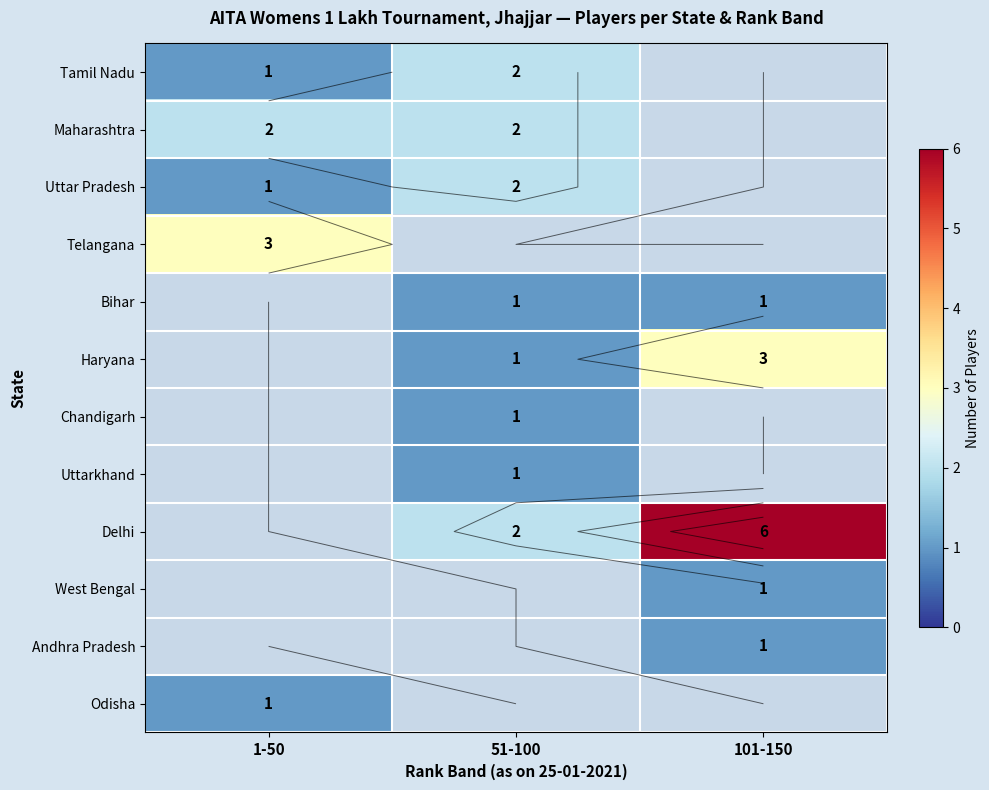

What is the difference between the highest and lowest values at 1-50?

2.0